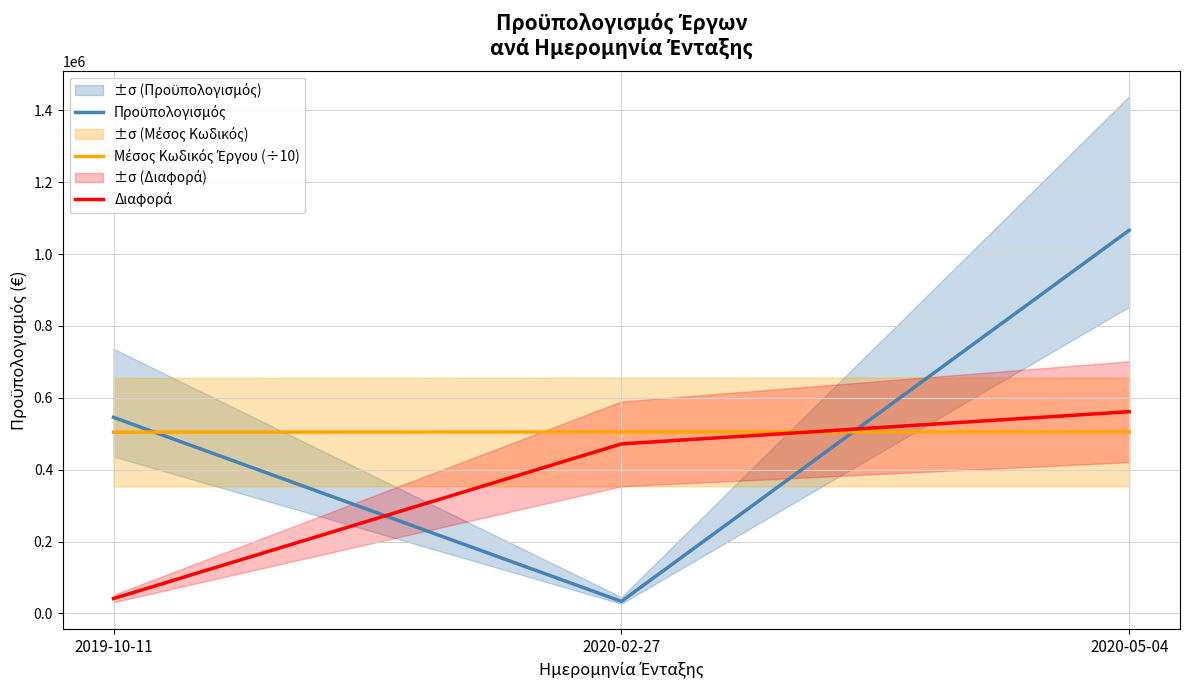

At 2020-02-27, list the series in order from smallest to largest.

Προϋπολογισμός, Διαφορά, Μέσος Κωδικός Έργου (÷10)